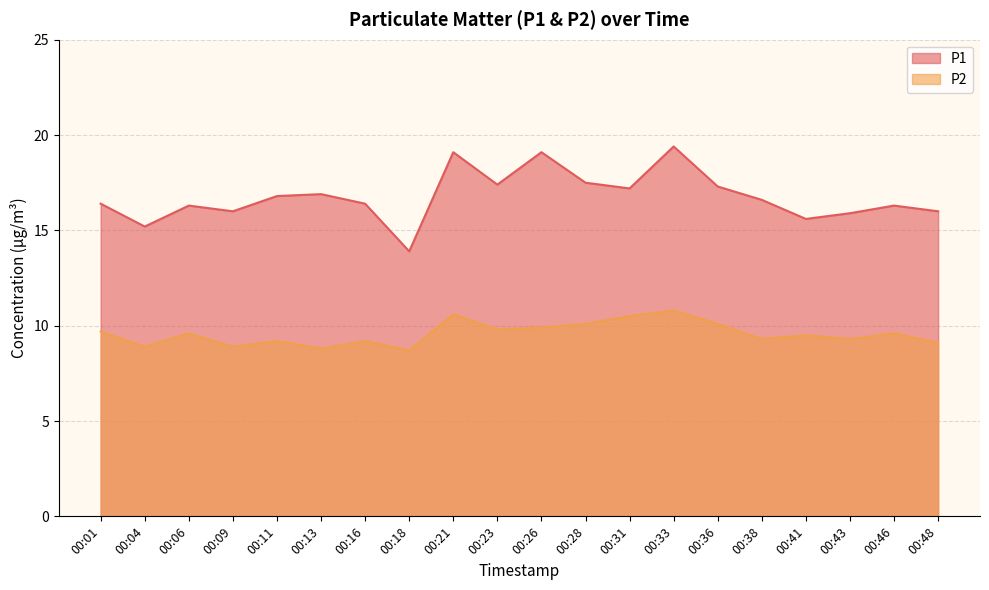

What is the smallest value displayed?

8.7